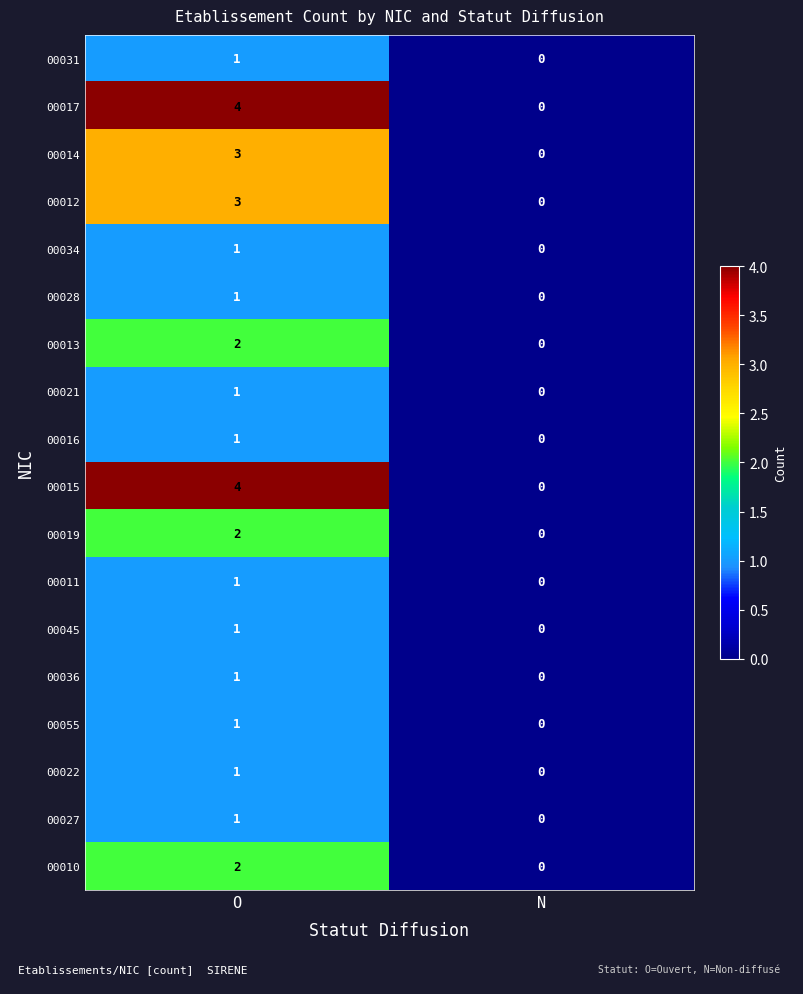

How many series are shown in this chart?

18